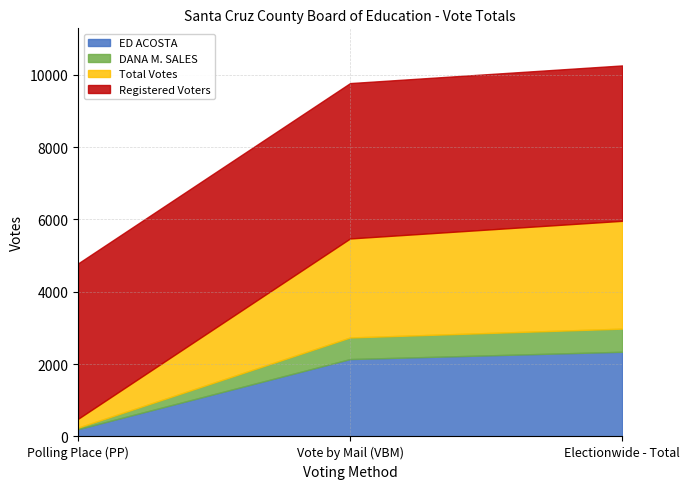

Does the chart display data point markers on the line(s)?

No